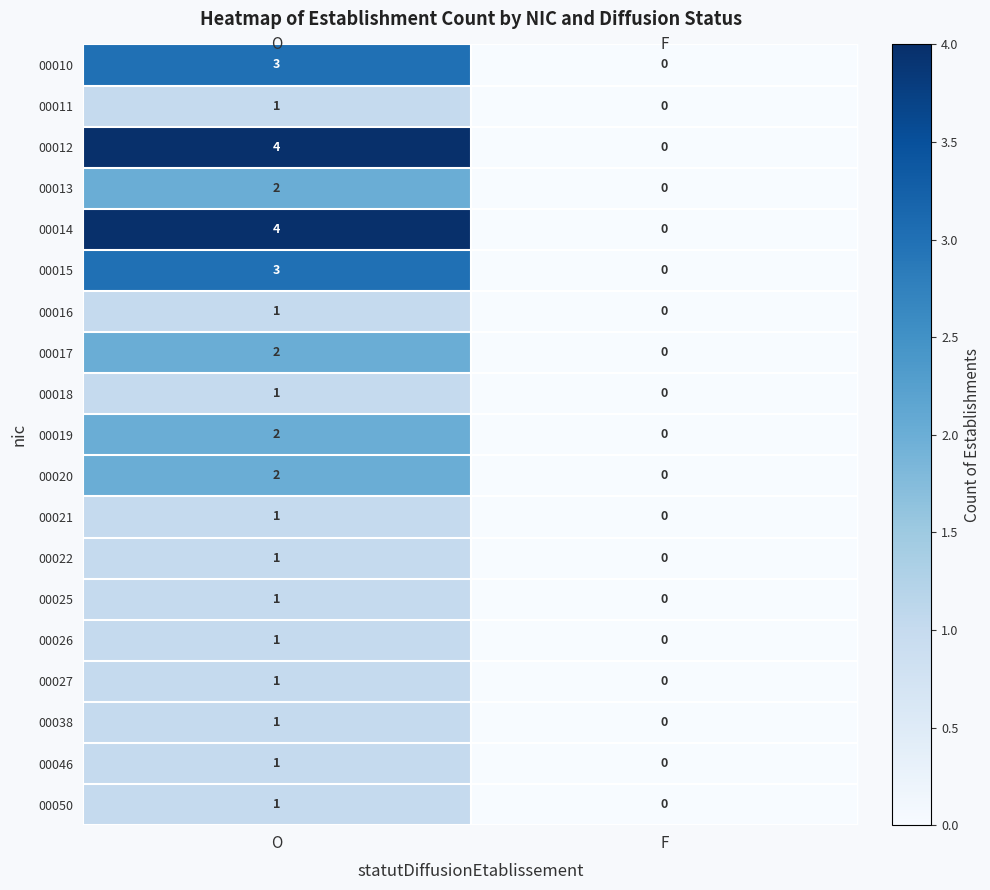

What is the difference between the maximum and minimum values in the 00014 series?

4